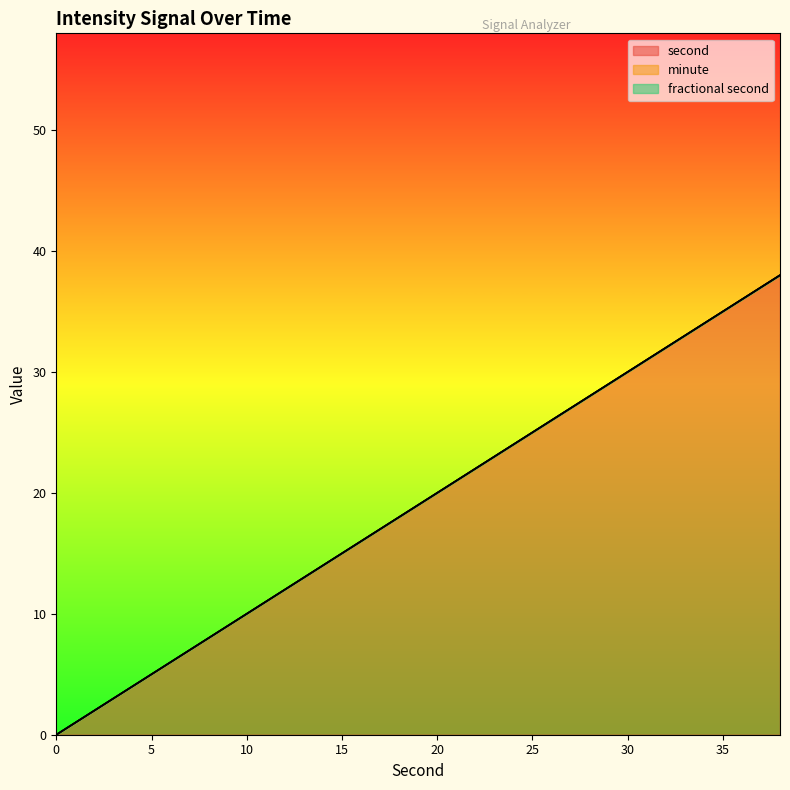

What are all the series names shown in the legend?

second, minute, fractional second